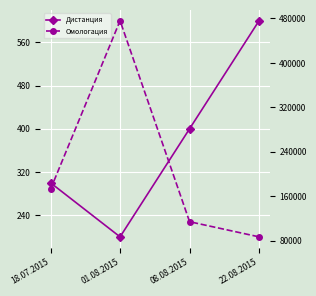

What is the maximum value shown in the chart?

475911